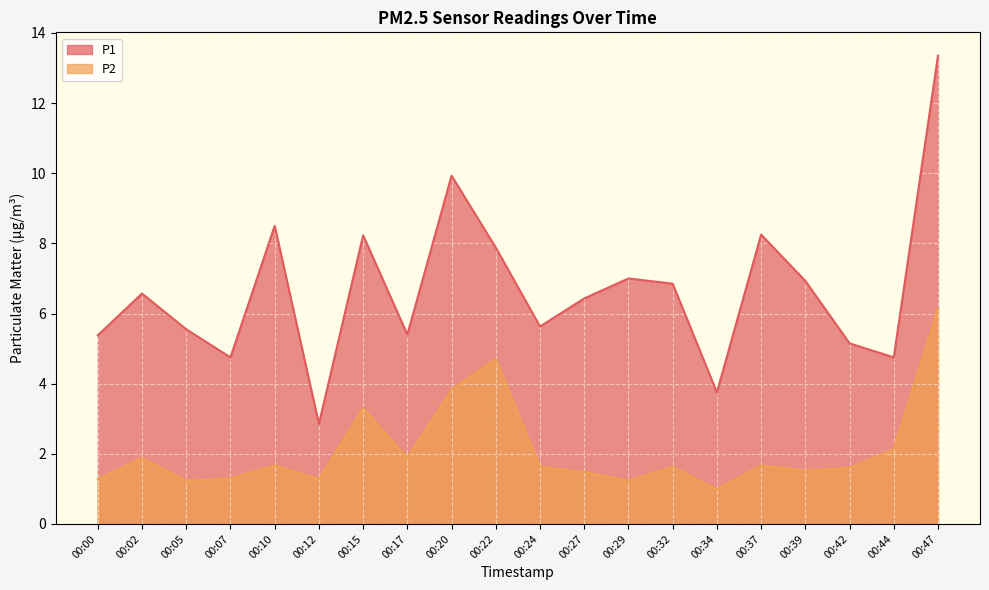

How many lines are shown in the chart?

2